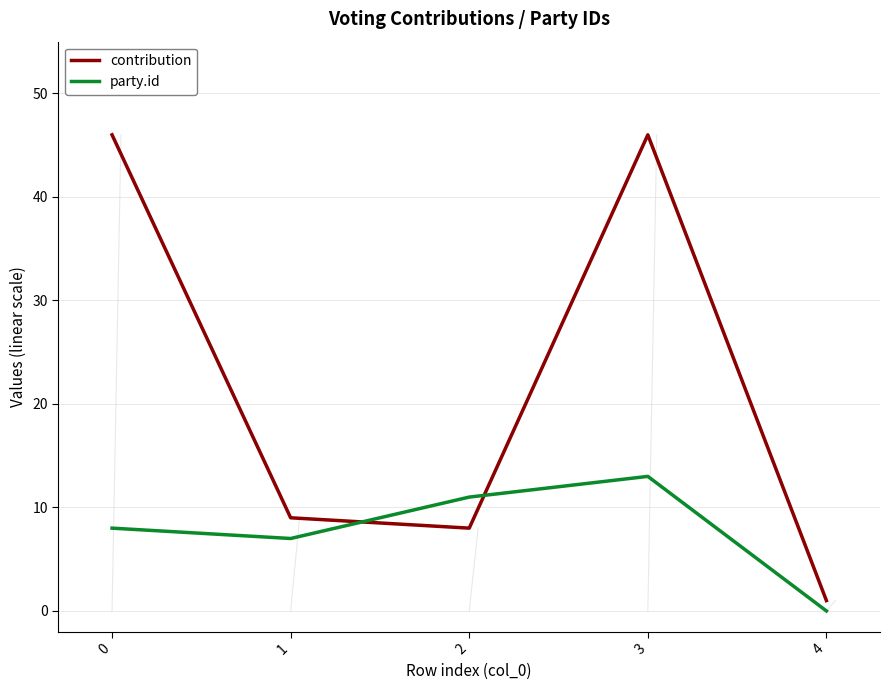

At how many categories does at least one series exceed 5?

4